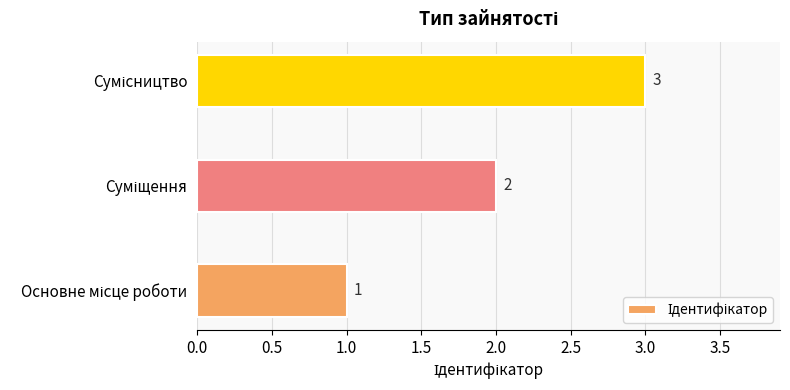

How many values are between 1 and 3?

3